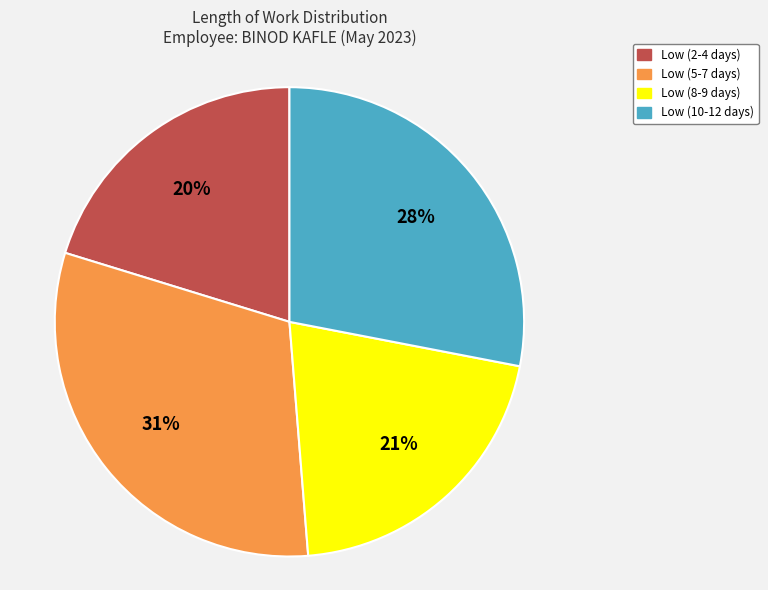

To the nearest percent, what is the average slice percentage?

25%